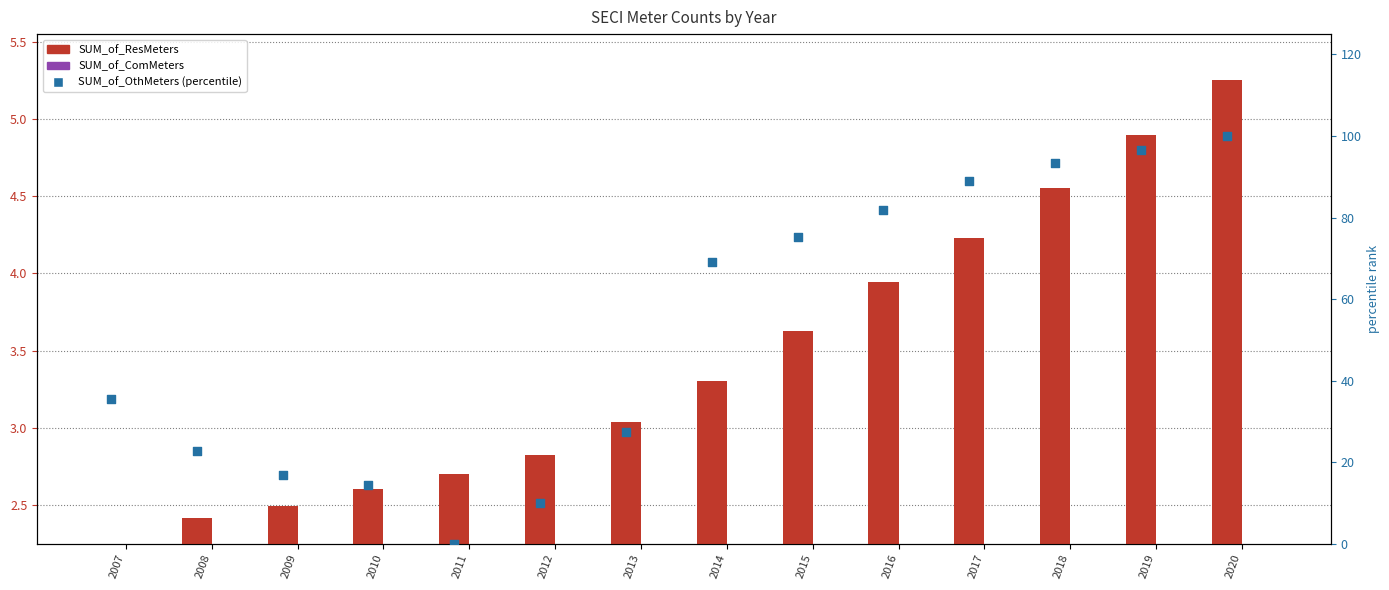

Which series has the largest total across all categories?

SUM_of_OthMeters (pct)